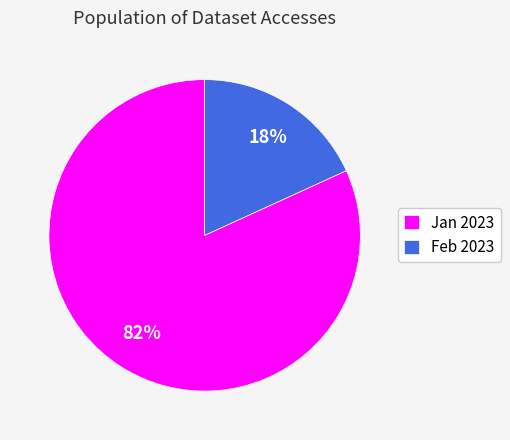

What is the smallest slice in the pie chart?

Feb 2023